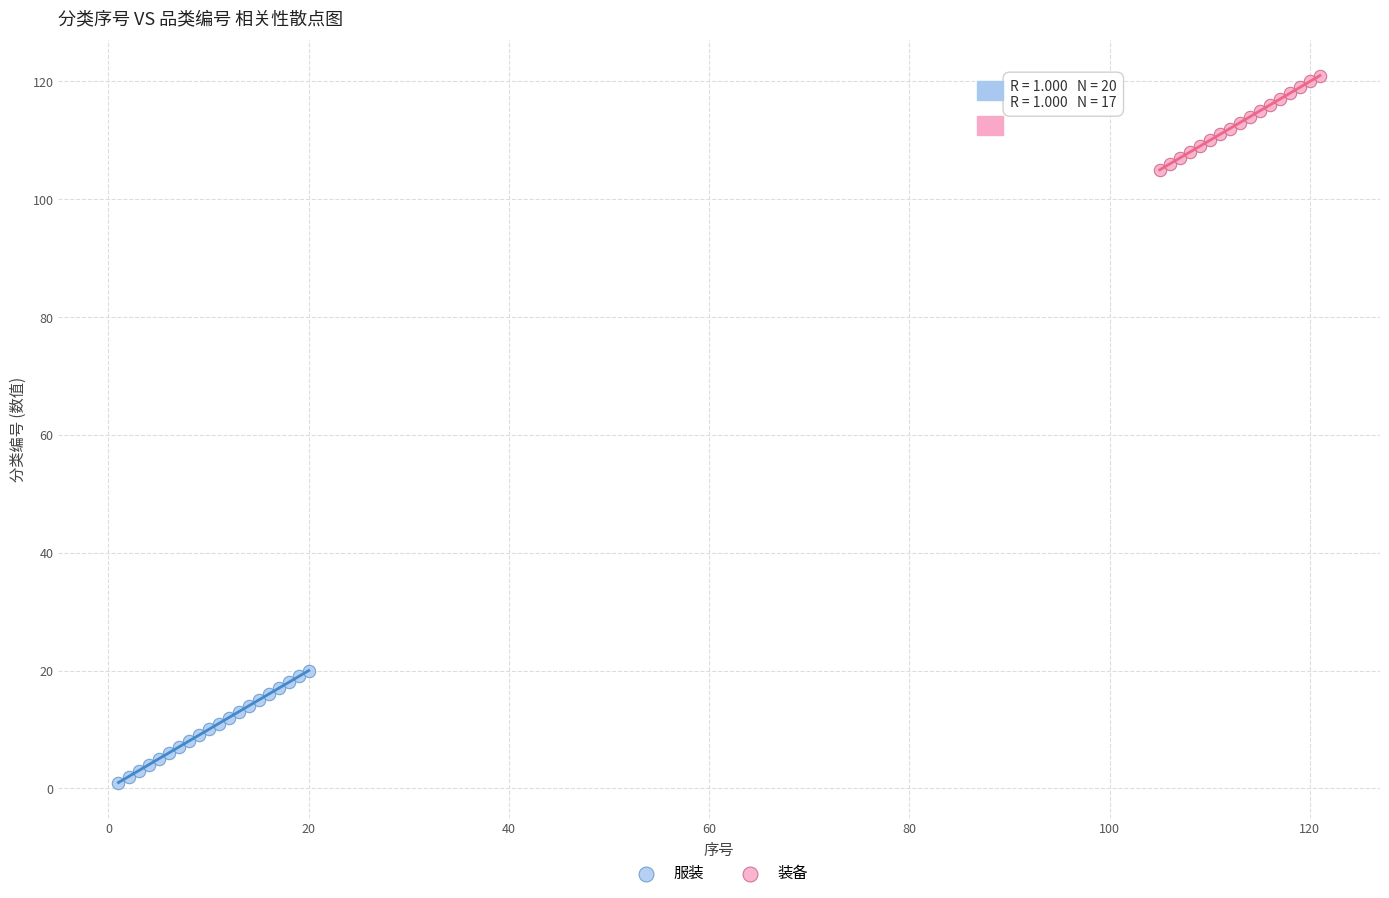

Which series has the largest Y range (max minus min)?

服装